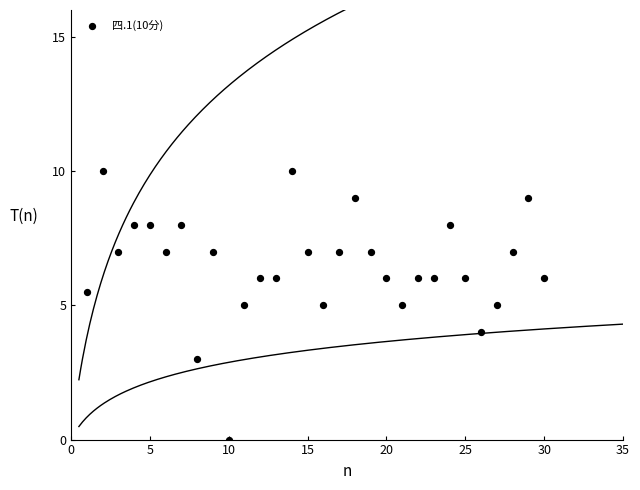

What is the range of Y values (max minus min)?

10.0